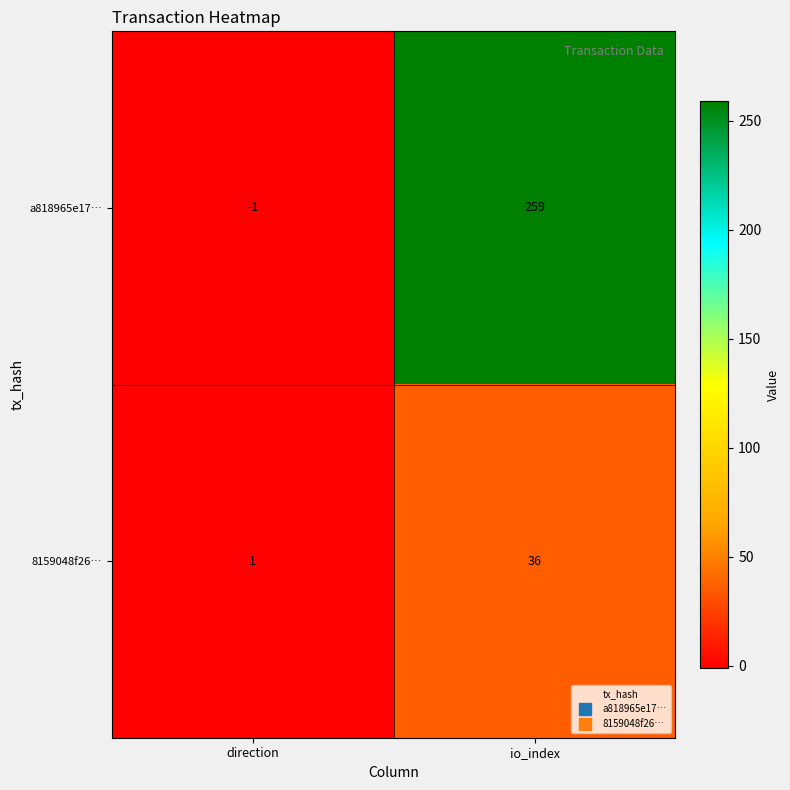

At which label is 8159048f26… closest to 18?

direction